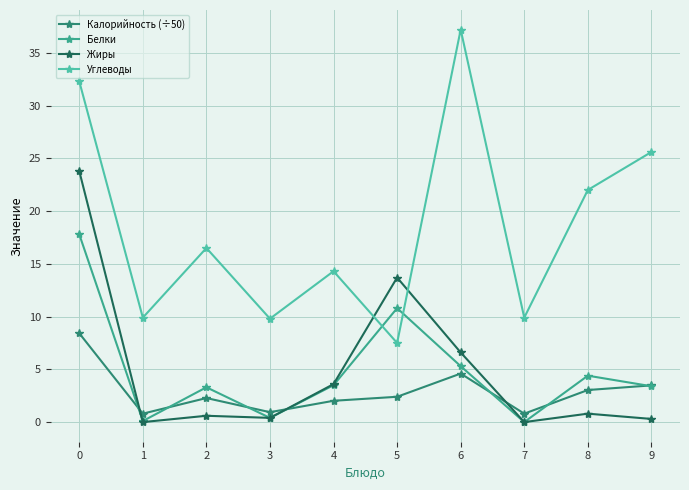

True or false: Жиры has a value of 0.4 at 3.

True